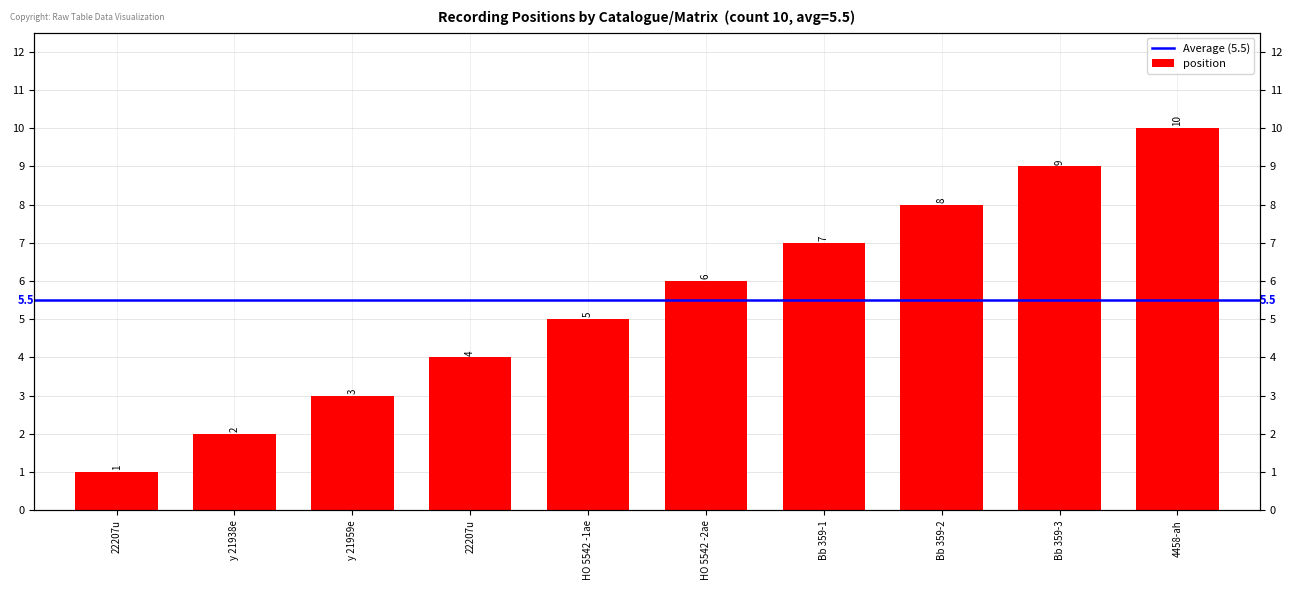

How many series are shown in this chart?

1